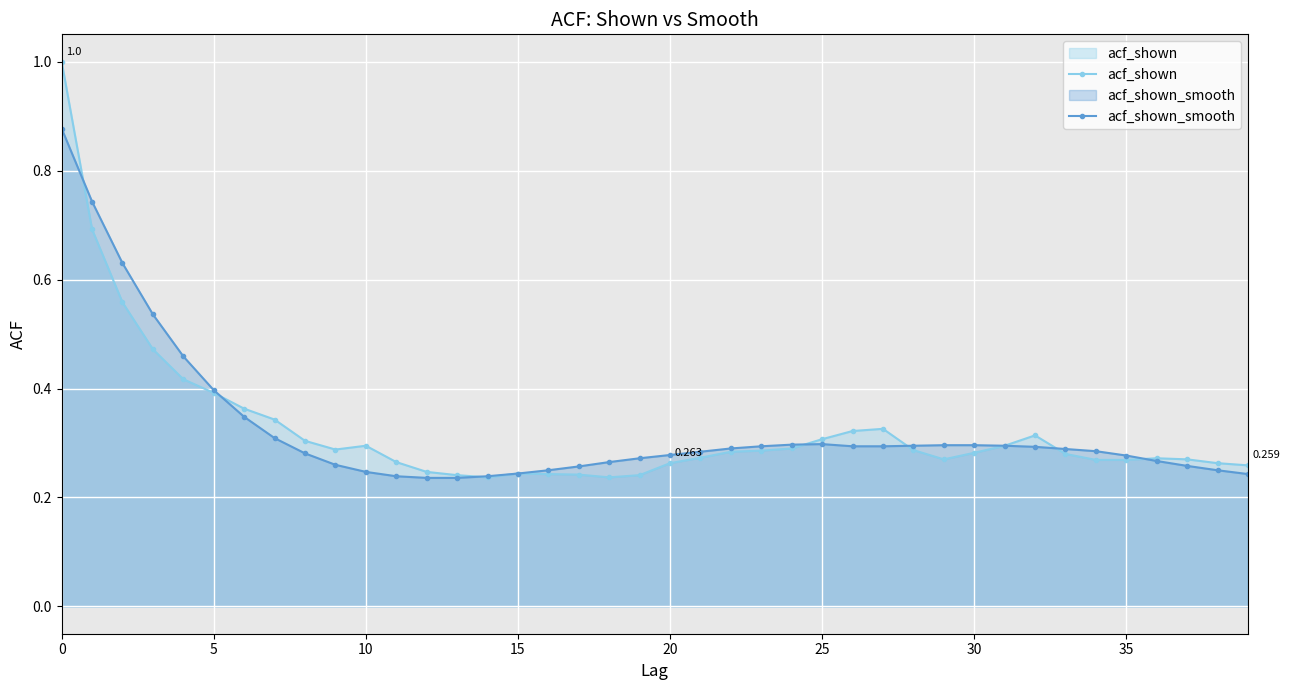

List the series in order of their peak value, highest first.

acf_shown, acf_shown_smooth